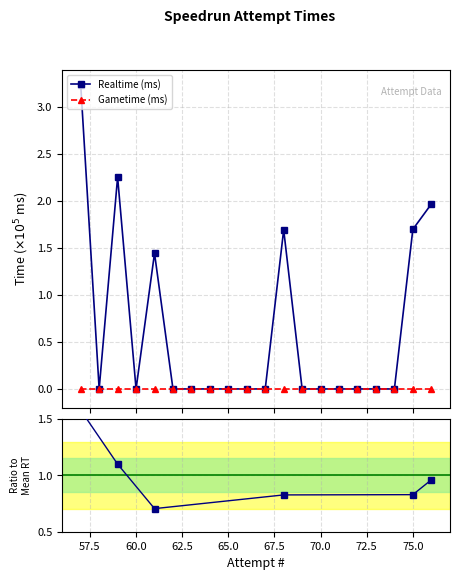

What is the average value?

0.6